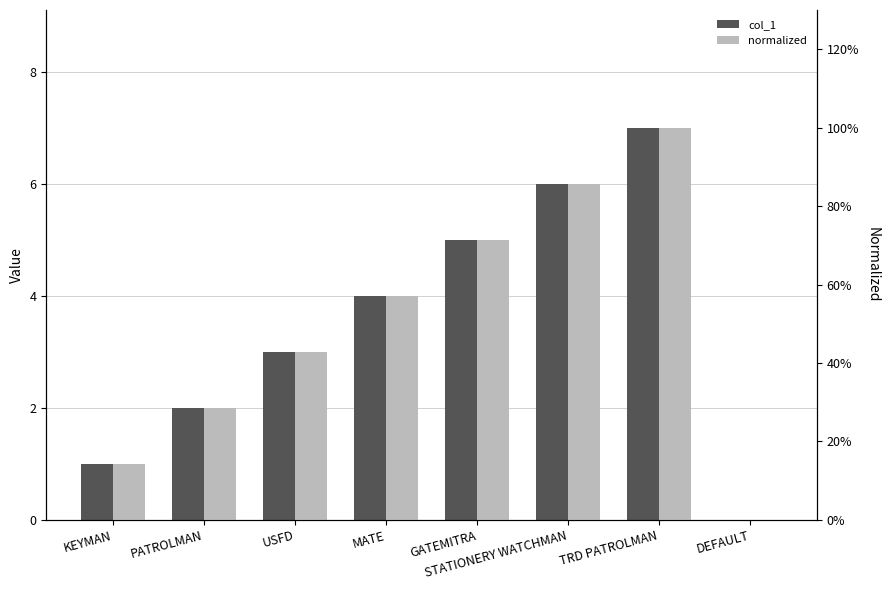

Which category has the lowest value across all series?

DEFAULT